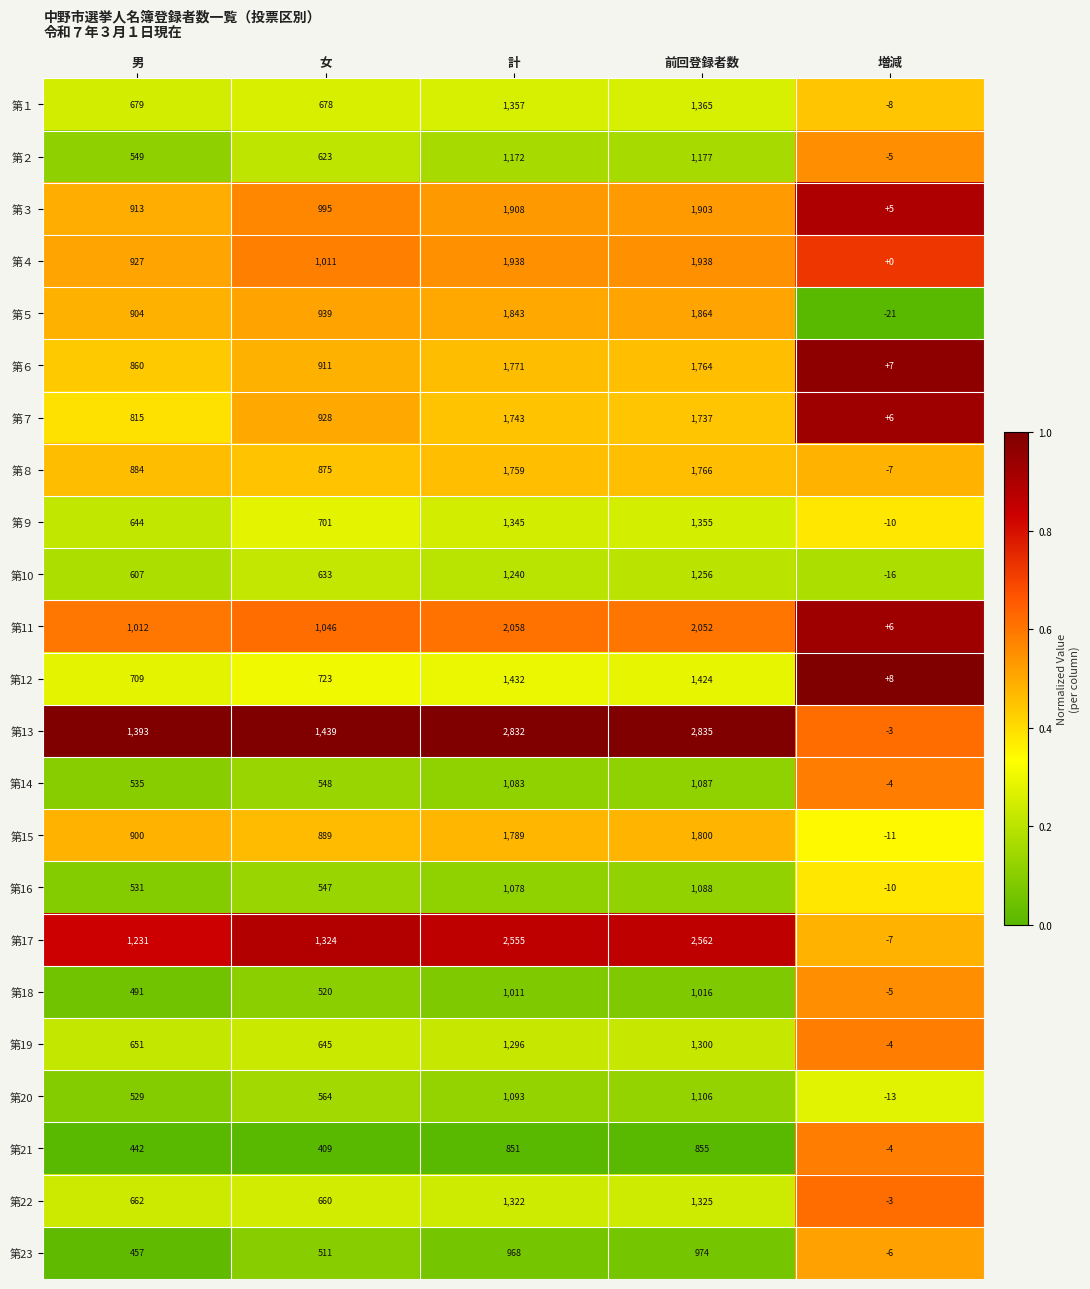

Rank the series at 計 from highest to lowest value.

第13, 第17, 第11, 第４, 第３, 第５, 第15, 第６, 第８, 第７, 第12, 第１, 第９, 第22, 第19, 第10, 第２, 第20, 第14, 第16, 第18, 第23, 第21